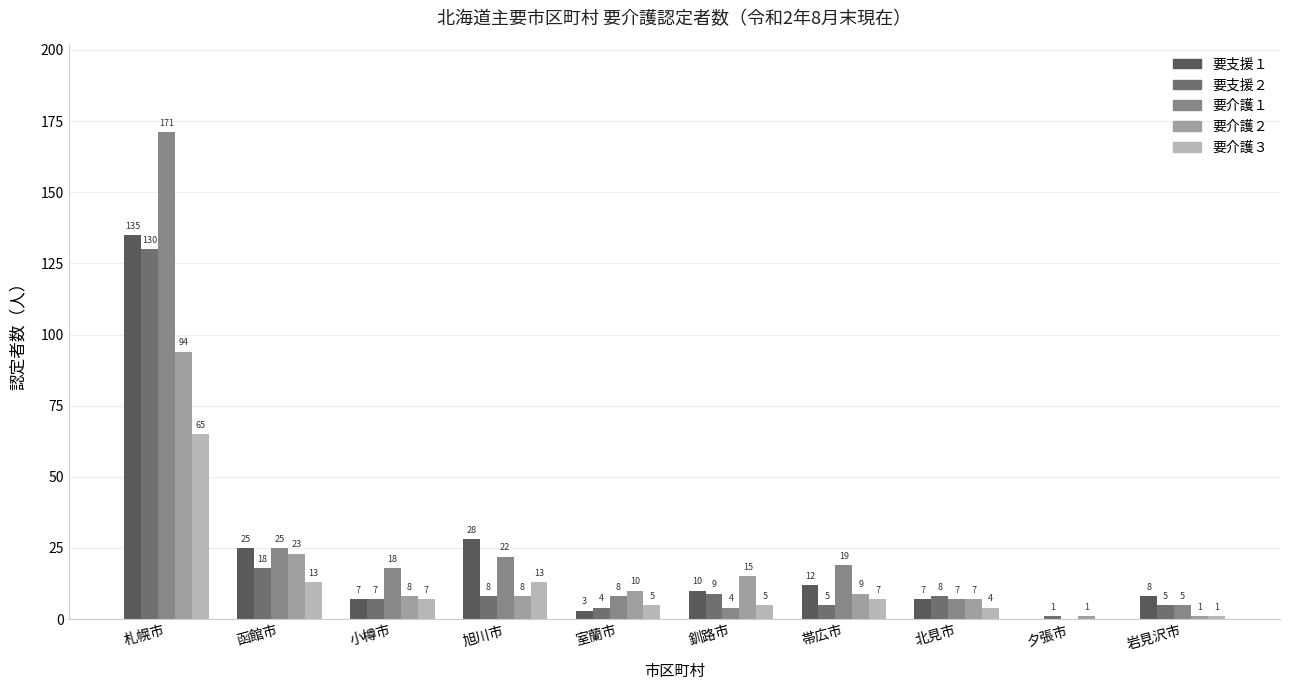

Are the bars grouped side by side (vs. stacked)?

Yes